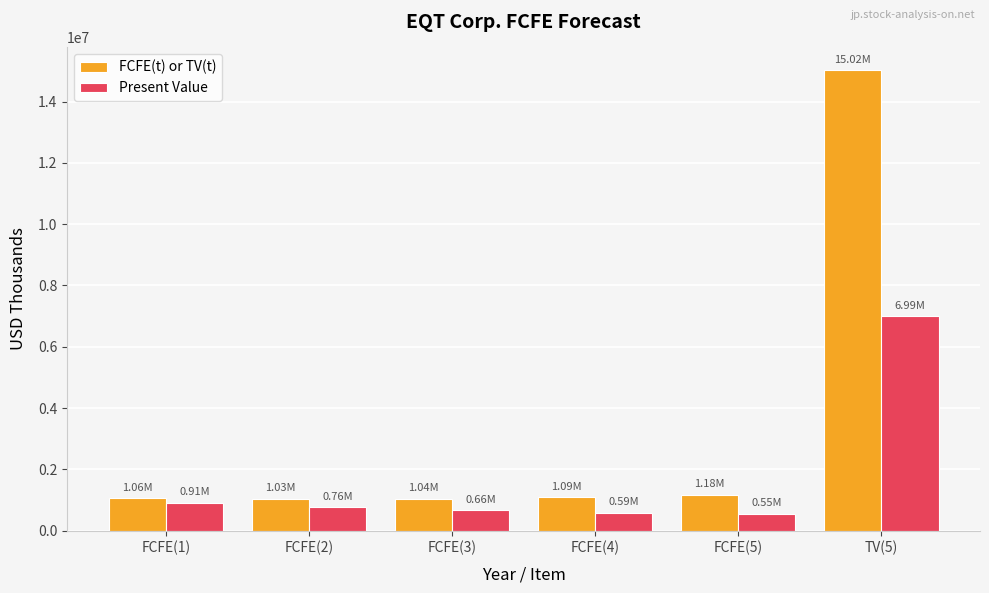

Between FCFE(1) and TV(5), which series saw the biggest shift?

FCFE(t) or TV(t)